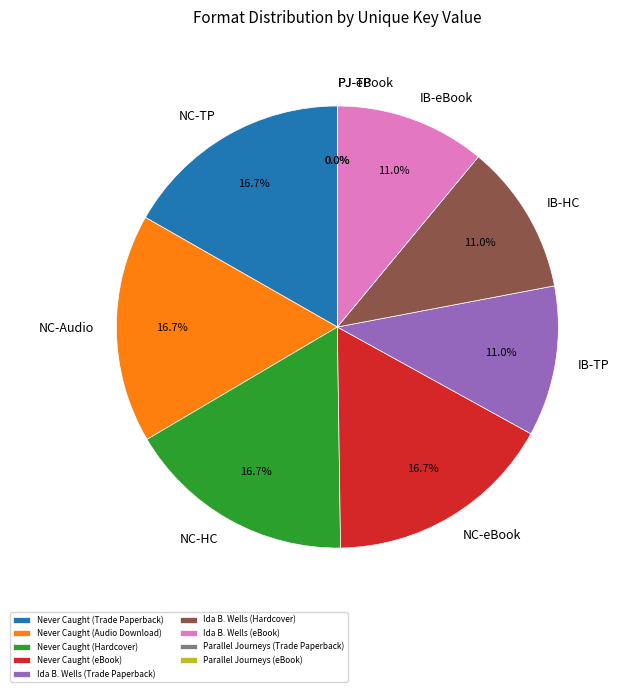

What is the ratio of the value at Ida B. Wells (Trade Paperback) to the value at Never Caught (Audio Download)?

0.7